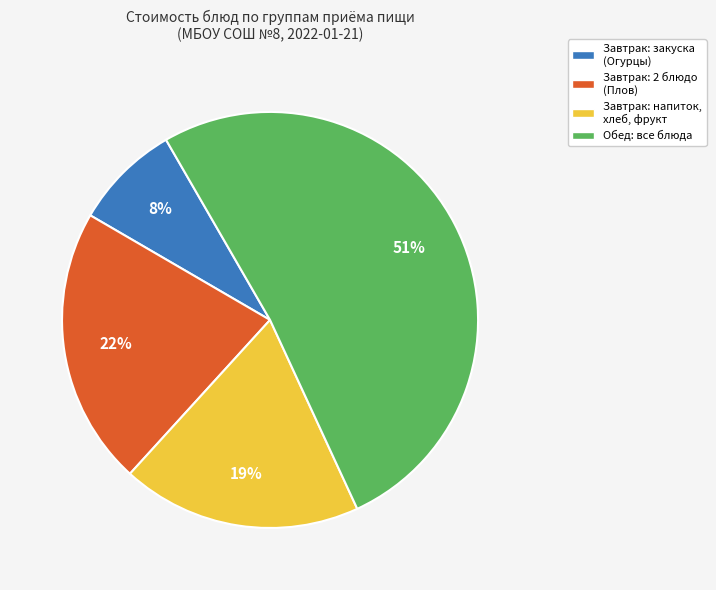

Combined, do Завтрак: закуска (Огурцы) and Завтрак: напиток, хлеб, фрукт account for over 50%?

No